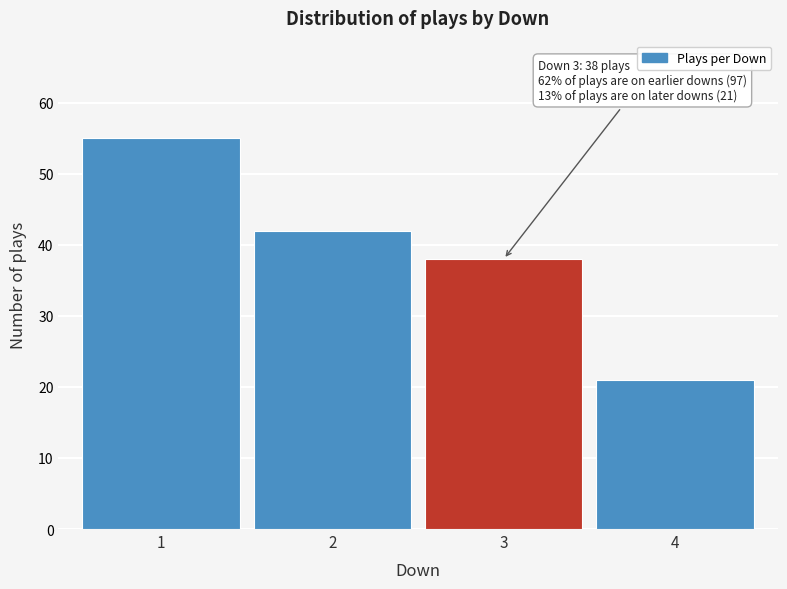

Reading right to left, list all the values displayed in this chart.

21	38	42	55